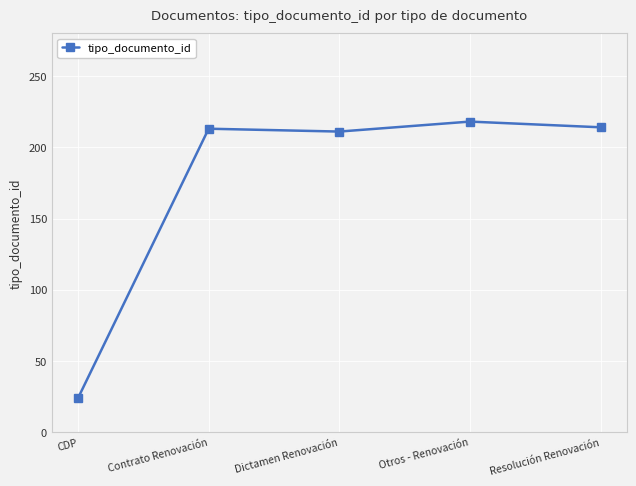

Approximately how many times larger is the value at Resolución Renovación compared to CDP?

8.9